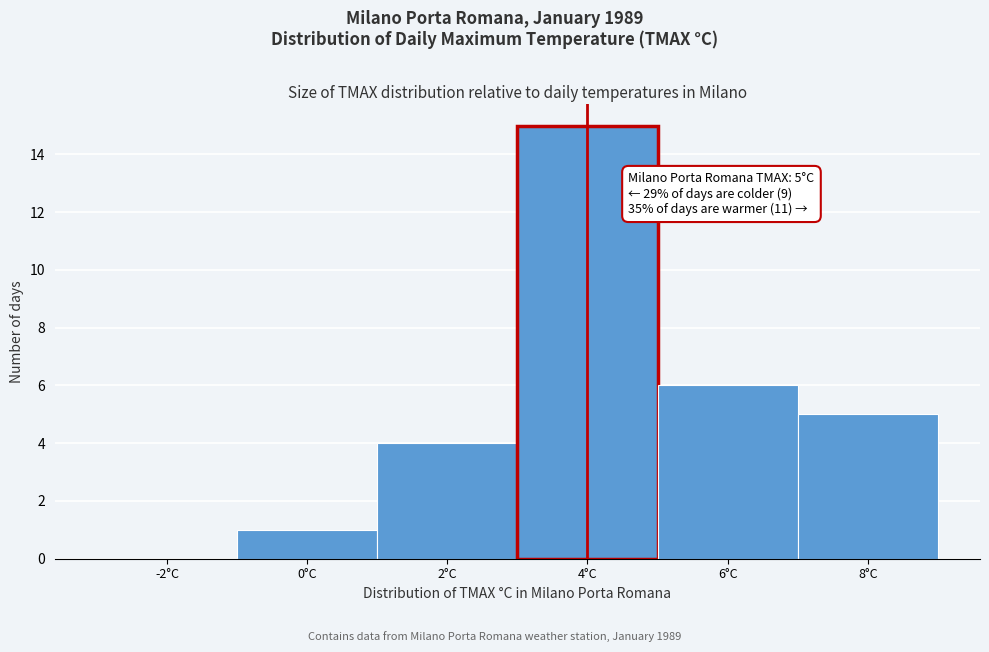

Reading right to left, transcribe all the data shown in this chart.

8°C=5	6°C=6	4°C=15	2°C=4	0°C=1	-2°C=0